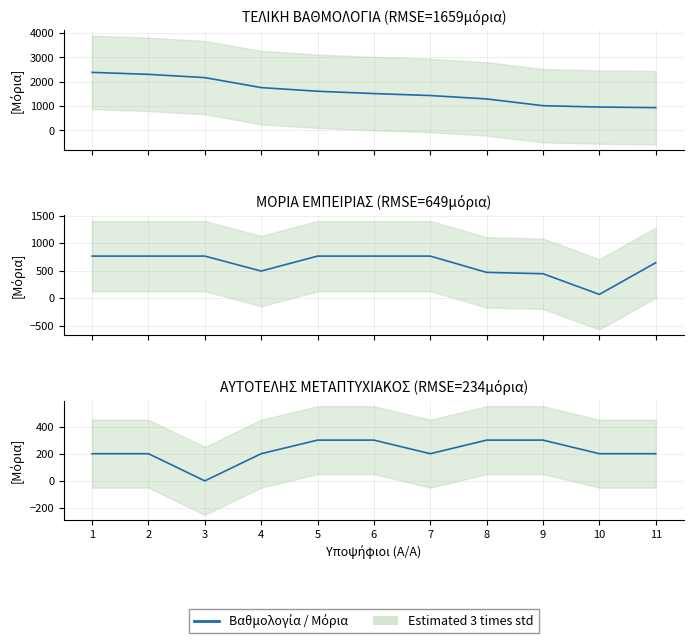

At which label does ΑΥΤΟΤΕΛΗΣ ΜΕΤΑΠΤΥΧΙΑΚΟΣ ΤΙΤΛΟΣ reach its minimum?

3